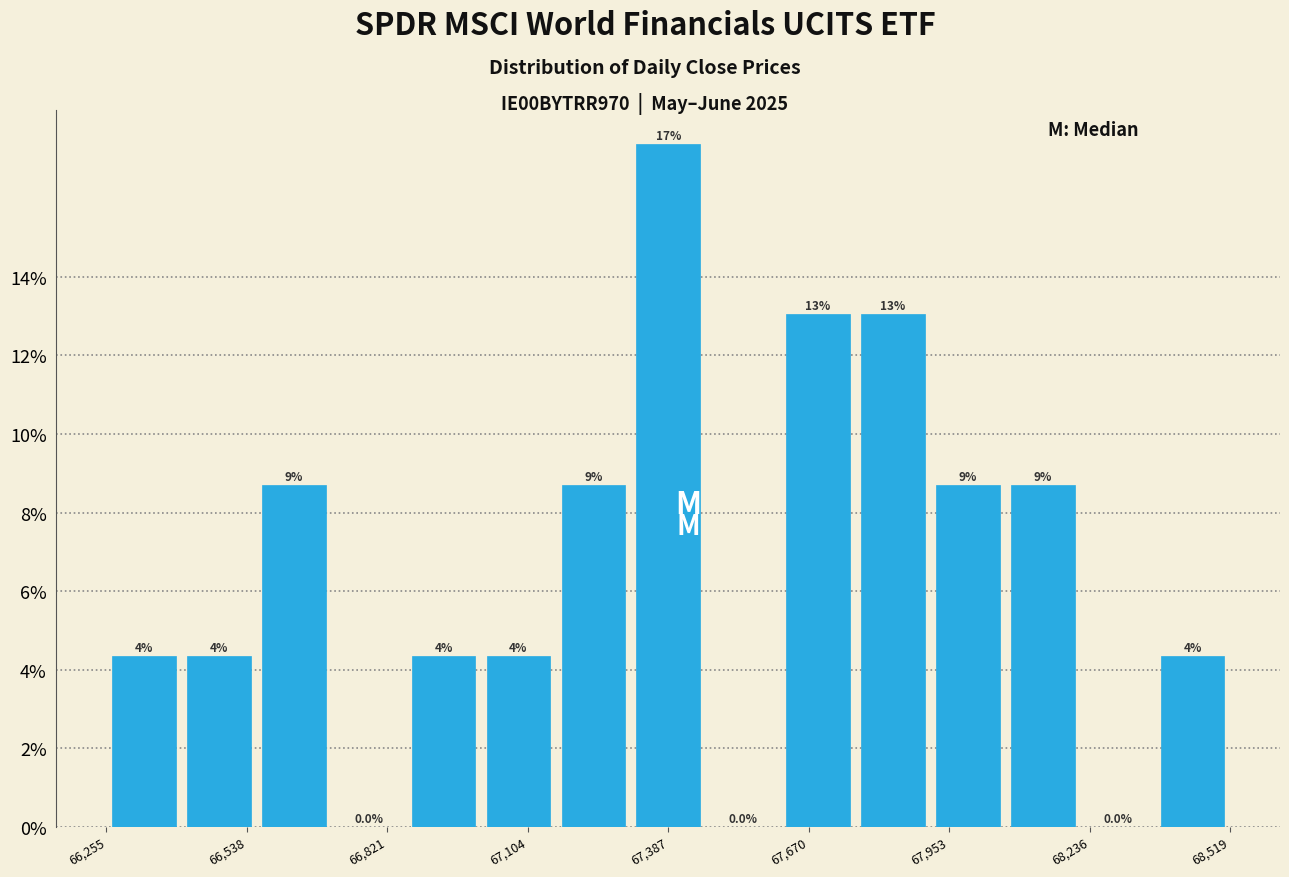

Around what value on the x-axis is the tallest bar? Give the approximate position of its centre, as read against the axis.

67400